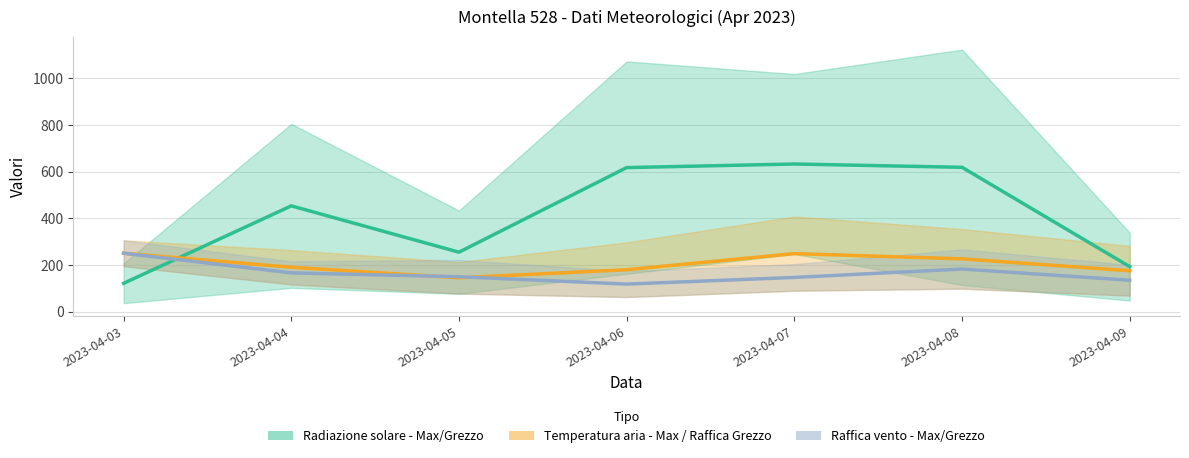

True or false: Raffica vento - Max/Grezzo has a value of 166.5 at 2023-04-04.

True